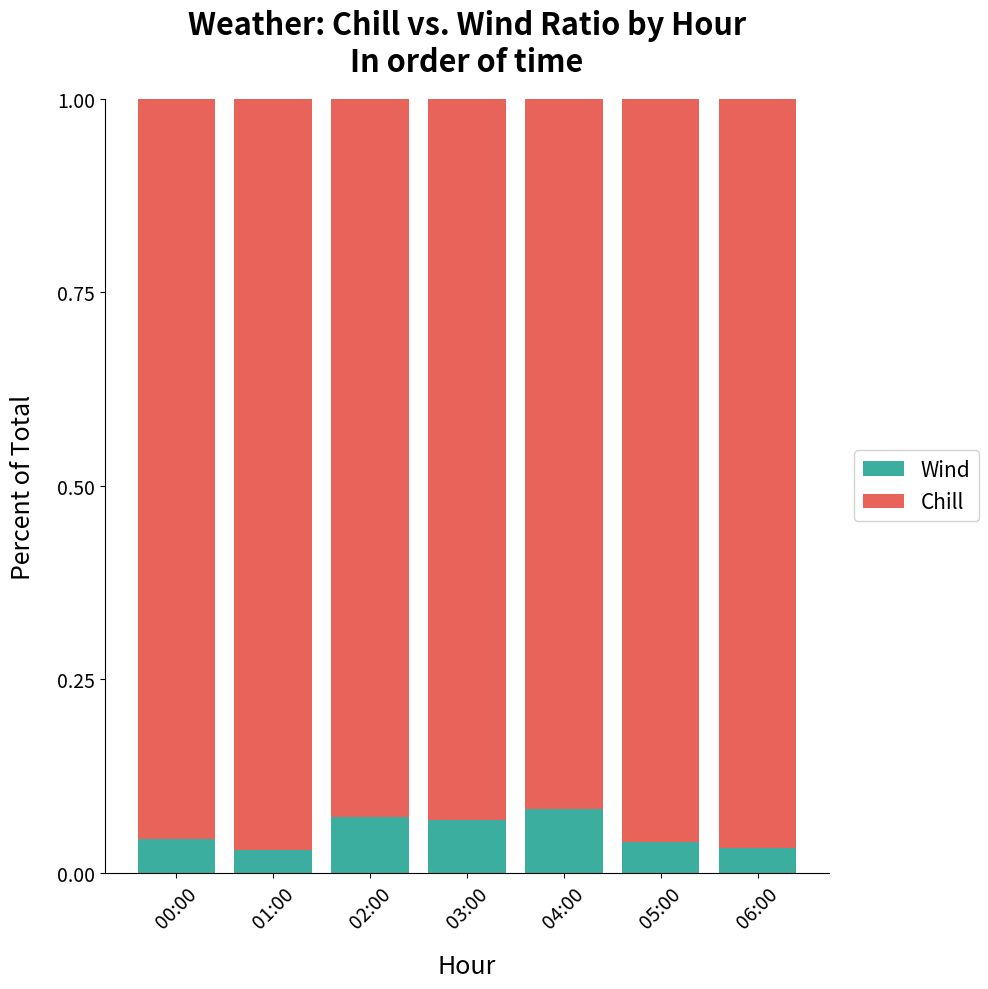

What are all the series names shown in the legend?

Wind, Chill